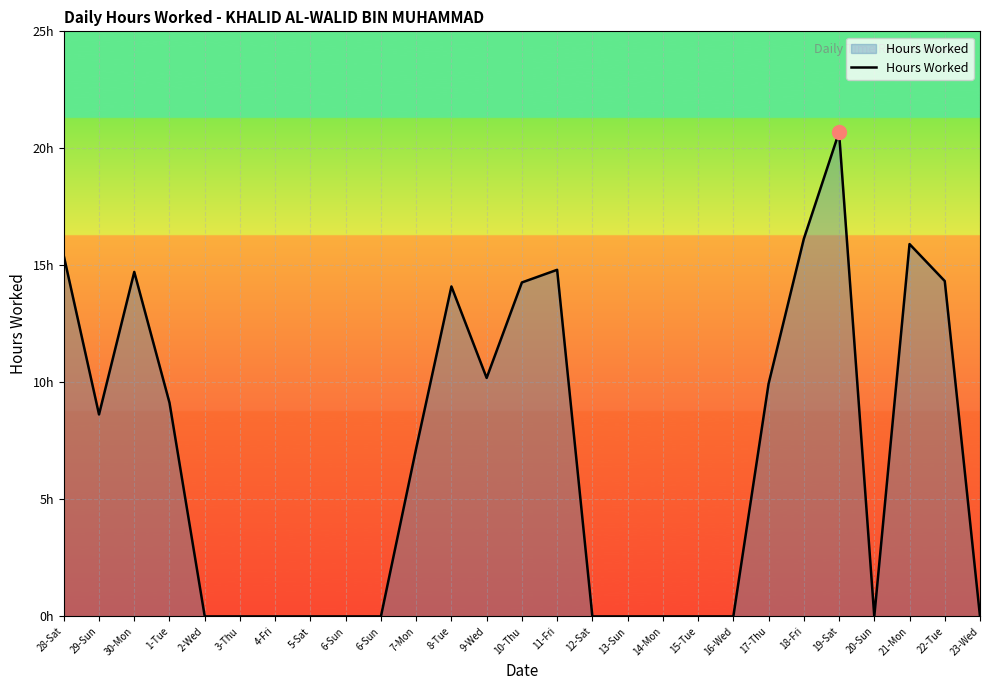

Is this an area chart (filled region under the line)?

Yes